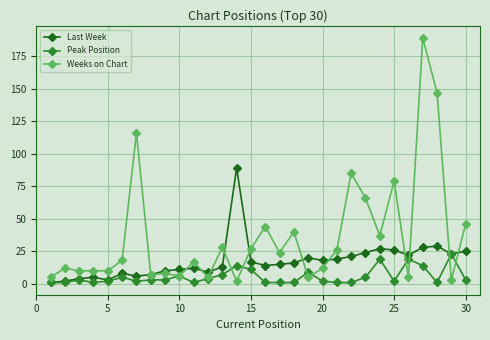

Which series has the largest range (max minus min)?

Weeks on Chart